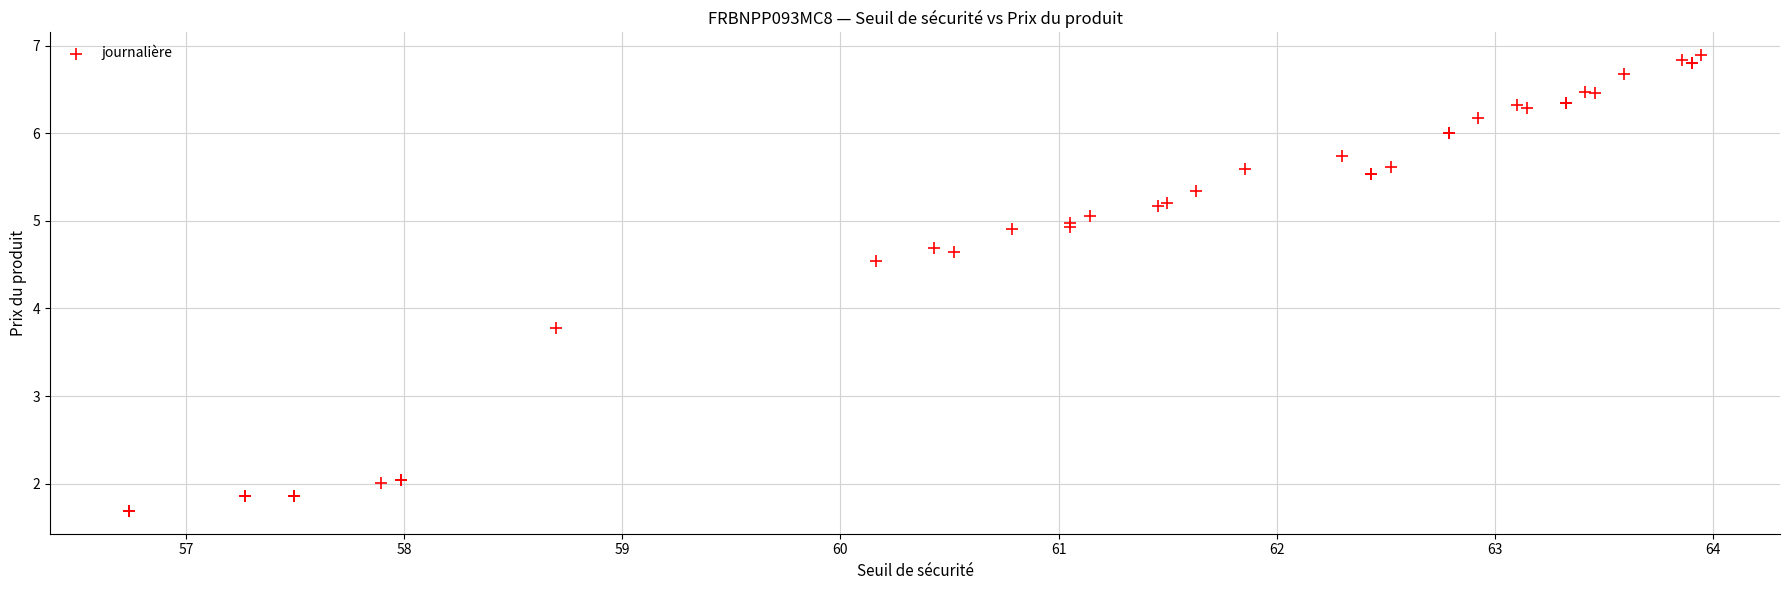

What Y value in the scatter plot is closest to 4?

3.8